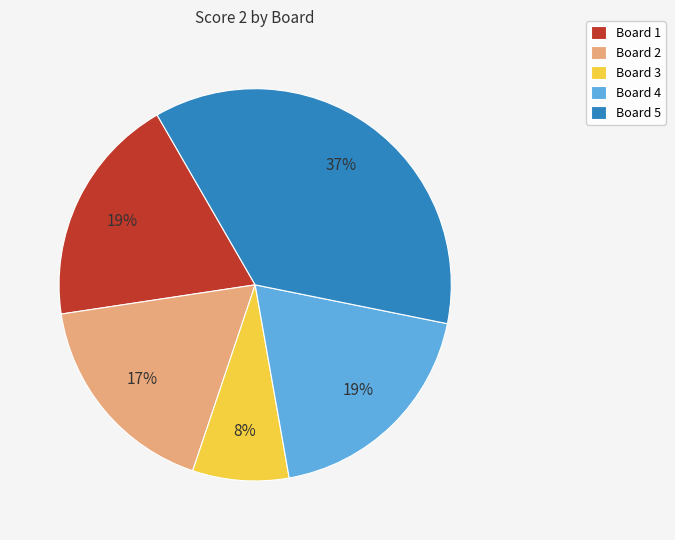

What percentage is the Board 5 slice, to the nearest percent?

37%